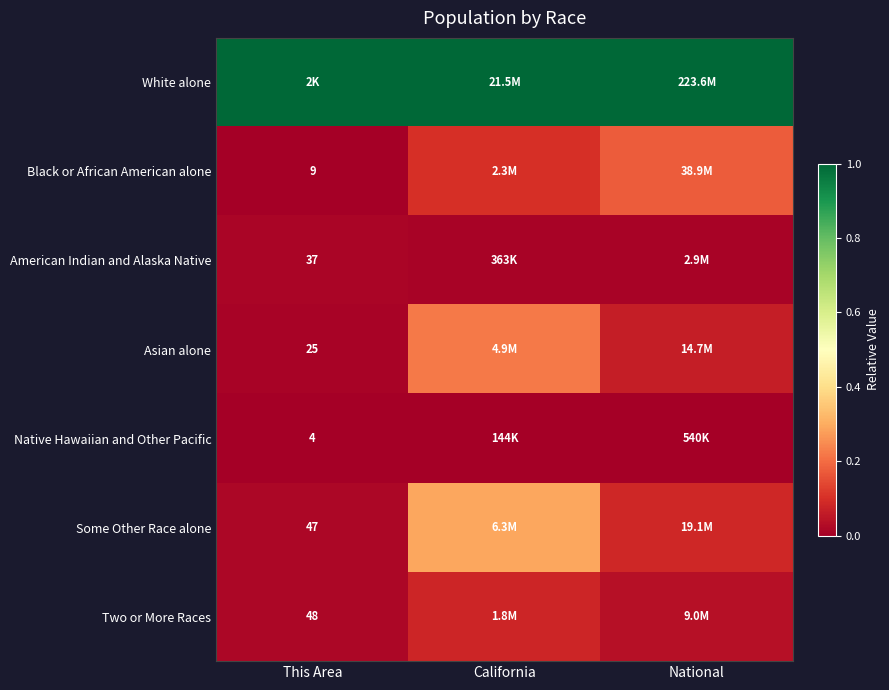

At which label does White alone reach its minimum?

This Area